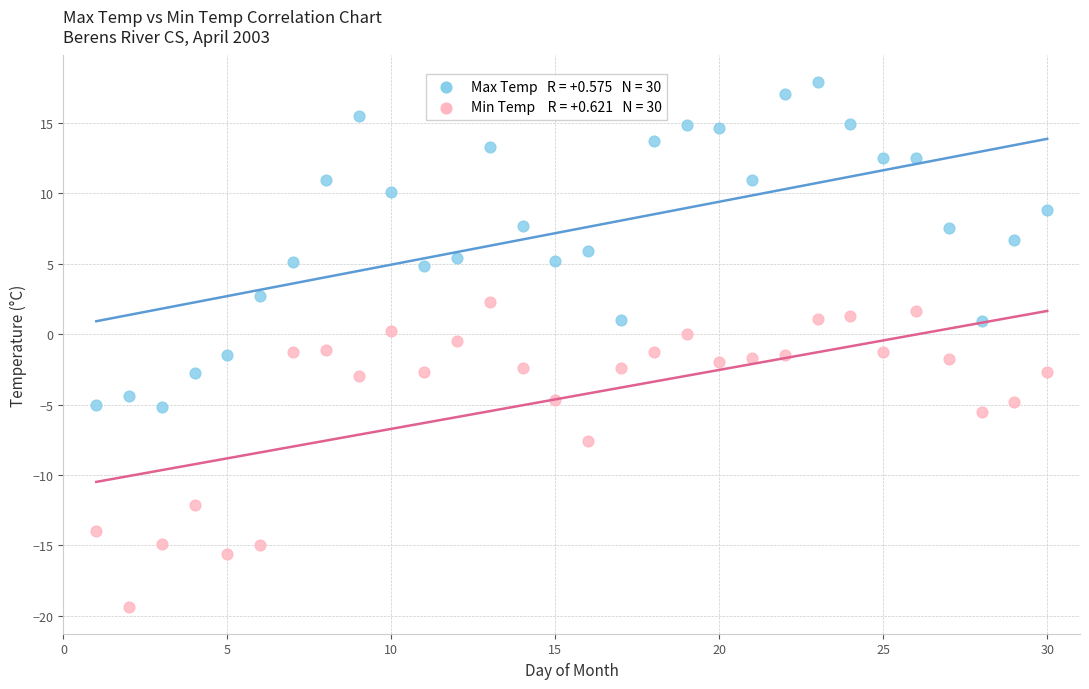

Across all data points, what is the range of X values (max minus min)?

29.0